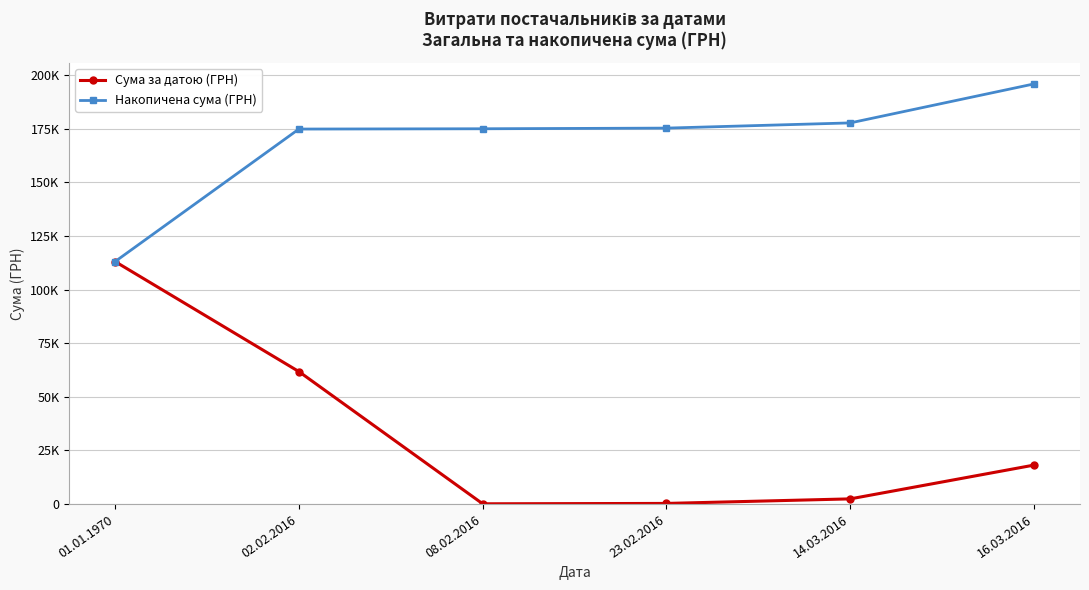

Is this an area chart (filled region under the line)?

No